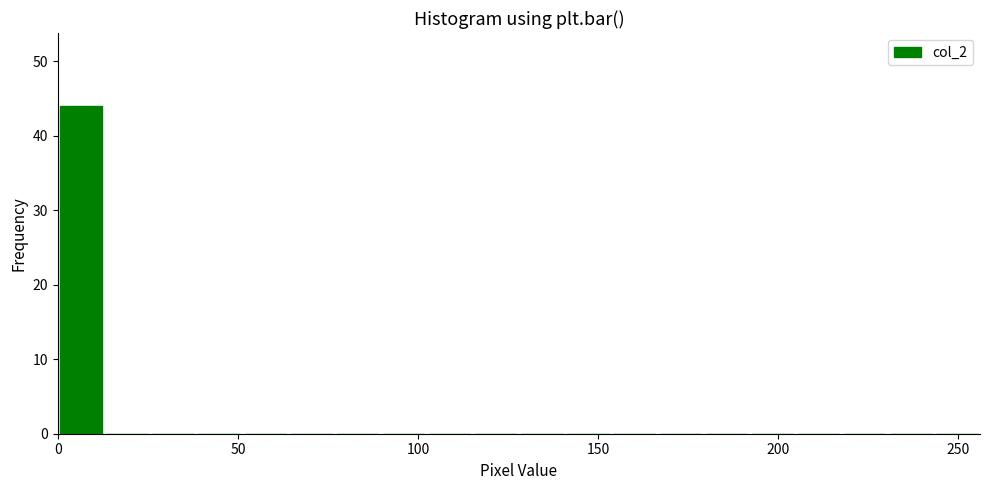

Read against the x-axis, roughly where is the centre of the tallest bar?

5